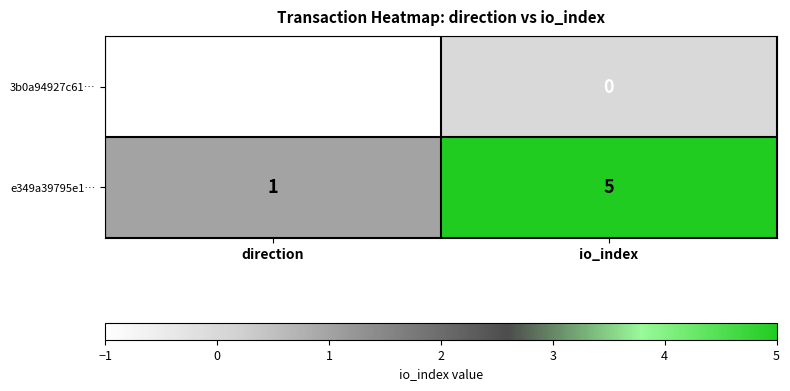

Reading left to right, what are all the values shown in this chart?

3b0a94927c61…: direction=-1	io_index=0
e349a39795e1…: direction=1	io_index=5